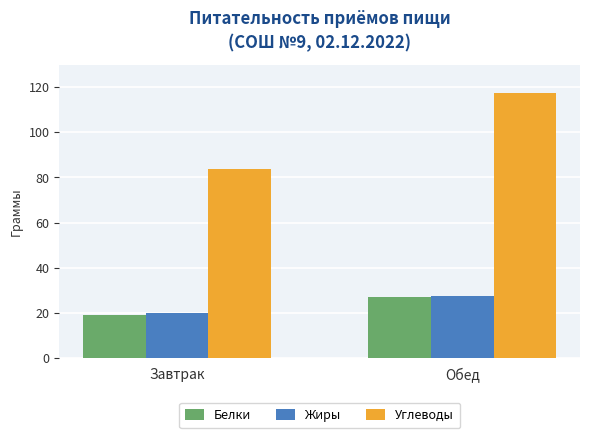

What is the difference between the highest and lowest values at Обед?

90.2